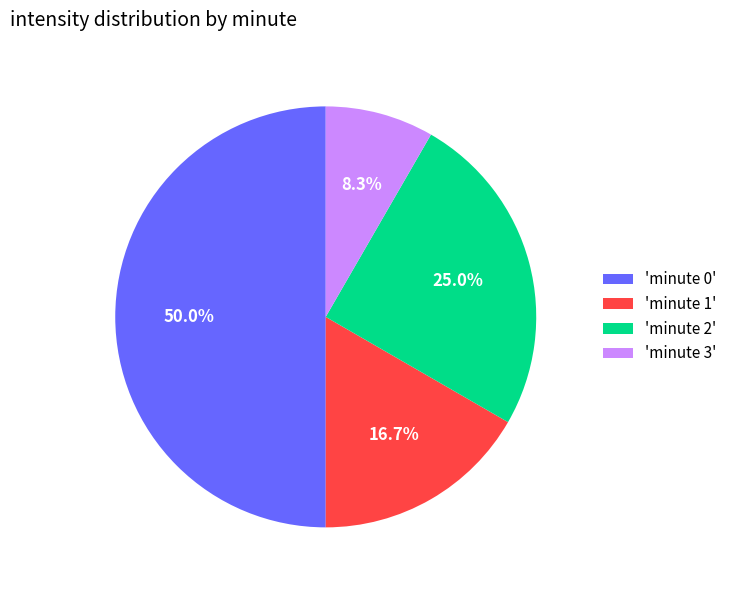

What is the ratio of the value at 'minute 0' to the value at 'minute 3'?

6.0